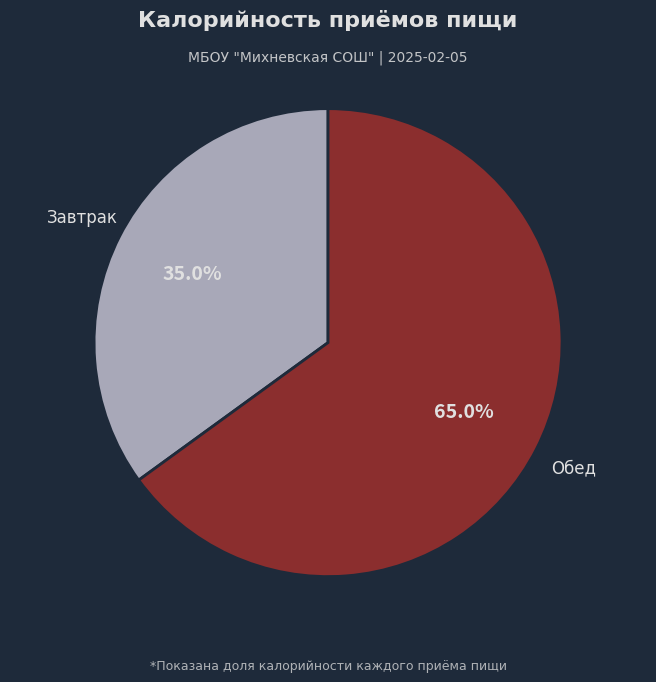

Does any single category account for the majority?

Yes